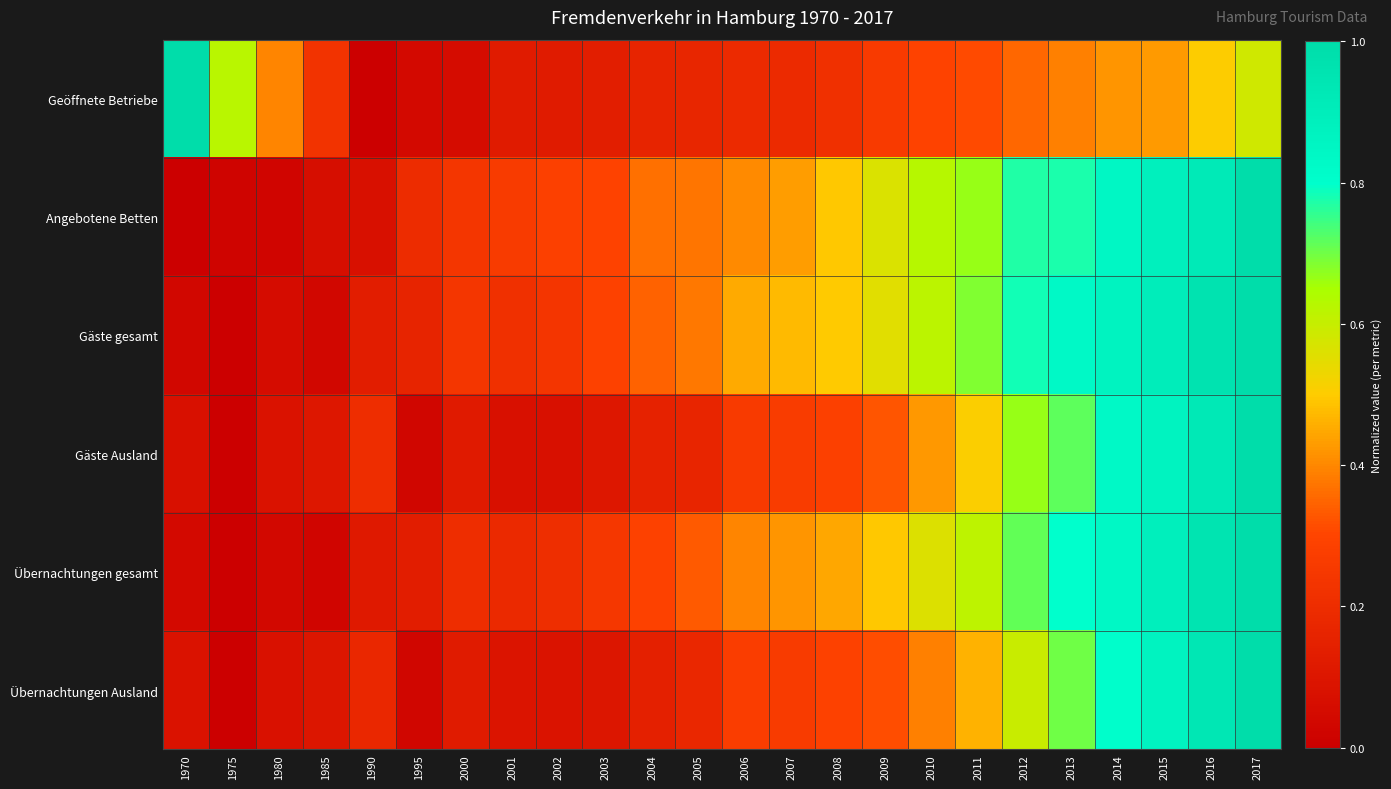

Reading left to right, extract all data points from this chart.

Geöffnete Betriebe: 1970=1.0	1975=0.6	1980=0.4	1985=0.2	1990=0.0	1995=0.0	2000=0.1	2001=0.1	2002=0.1	2003=0.1	2004=0.2	2005=0.2	2006=0.2	2007=0.2	2008=0.2	2009=0.3	2010=0.3	2011=0.3	2012=0.4	2013=0.4	2014=0.4	2015=0.4	2016=0.5	2017=0.6
Angebotene Betten: 1970=0.0	1975=0.0	1980=0.0	1985=0.1	1990=0.1	1995=0.2	2000=0.2	2001=0.3	2002=0.3	2003=0.3	2004=0.4	2005=0.4	2006=0.4	2007=0.4	2008=0.5	2009=0.6	2010=0.6	2011=0.7	2012=0.8	2013=0.8	2014=0.8	2015=0.9	2016=0.9	2017=1.0
Gäste gesamt: 1970=0.0	1975=0.0	1980=0.1	1985=0.0	1990=0.1	1995=0.2	2000=0.2	2001=0.2	2002=0.2	2003=0.3	2004=0.3	2005=0.4	2006=0.4	2007=0.5	2008=0.5	2009=0.6	2010=0.6	2011=0.7	2012=0.8	2013=0.8	2014=0.9	2015=0.9	2016=1.0	2017=1.0
Gäste Ausland: 1970=0.1	1975=0.0	1980=0.1	1985=0.1	1990=0.2	1995=0.0	2000=0.1	2001=0.1	2002=0.1	2003=0.1	2004=0.2	2005=0.2	2006=0.3	2007=0.3	2008=0.3	2009=0.3	2010=0.4	2011=0.5	2012=0.7	2013=0.7	2014=0.8	2015=0.9	2016=0.9	2017=1.0
Übernachtungen gesamt: 1970=0.0	1975=0.0	1980=0.0	1985=0.0	1990=0.1	1995=0.1	2000=0.2	2001=0.2	2002=0.2	2003=0.2	2004=0.3	2005=0.3	2006=0.4	2007=0.4	2008=0.4	2009=0.5	2010=0.6	2011=0.6	2012=0.7	2013=0.8	2014=0.8	2015=0.9	2016=1.0	2017=1.0
Übernachtungen Ausland: 1970=0.1	1975=0.0	1980=0.1	1985=0.1	1990=0.2	1995=0.0	2000=0.1	2001=0.1	2002=0.1	2003=0.1	2004=0.1	2005=0.2	2006=0.3	2007=0.3	2008=0.3	2009=0.3	2010=0.4	2011=0.5	2012=0.6	2013=0.7	2014=0.8	2015=0.9	2016=0.9	2017=1.0